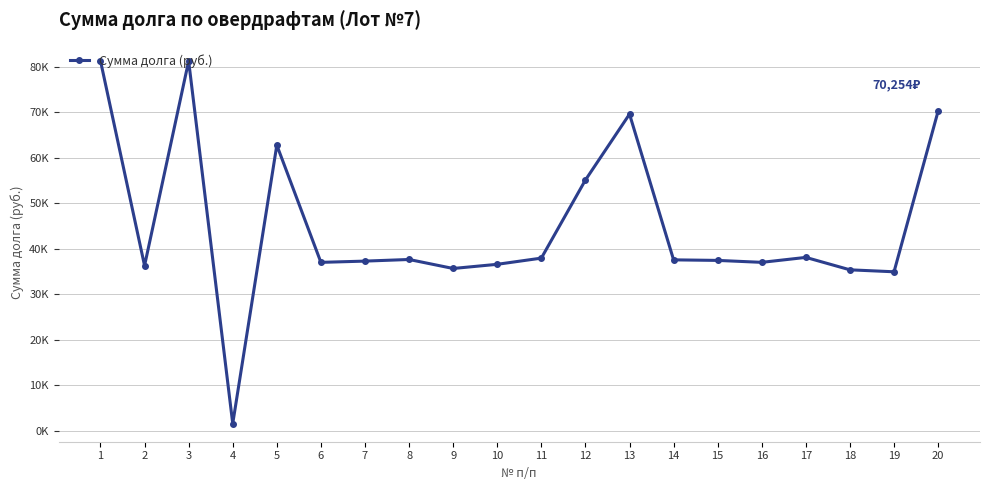

Which has a higher value, 15 or 11?

11